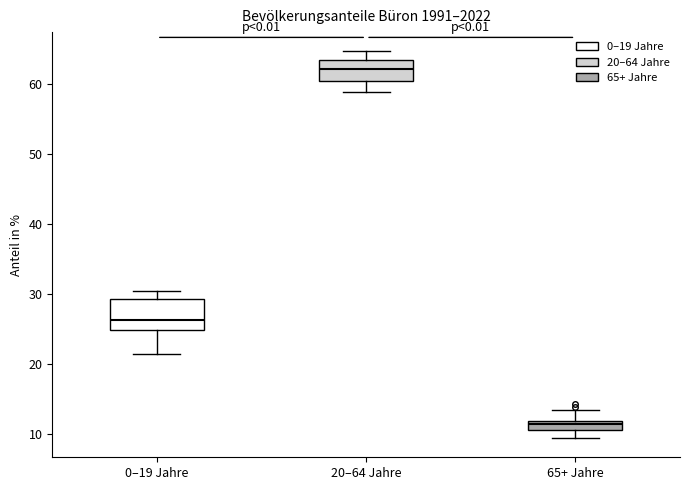

Which box is the tallest, from its lower edge to its upper edge?

0–19 Jahre